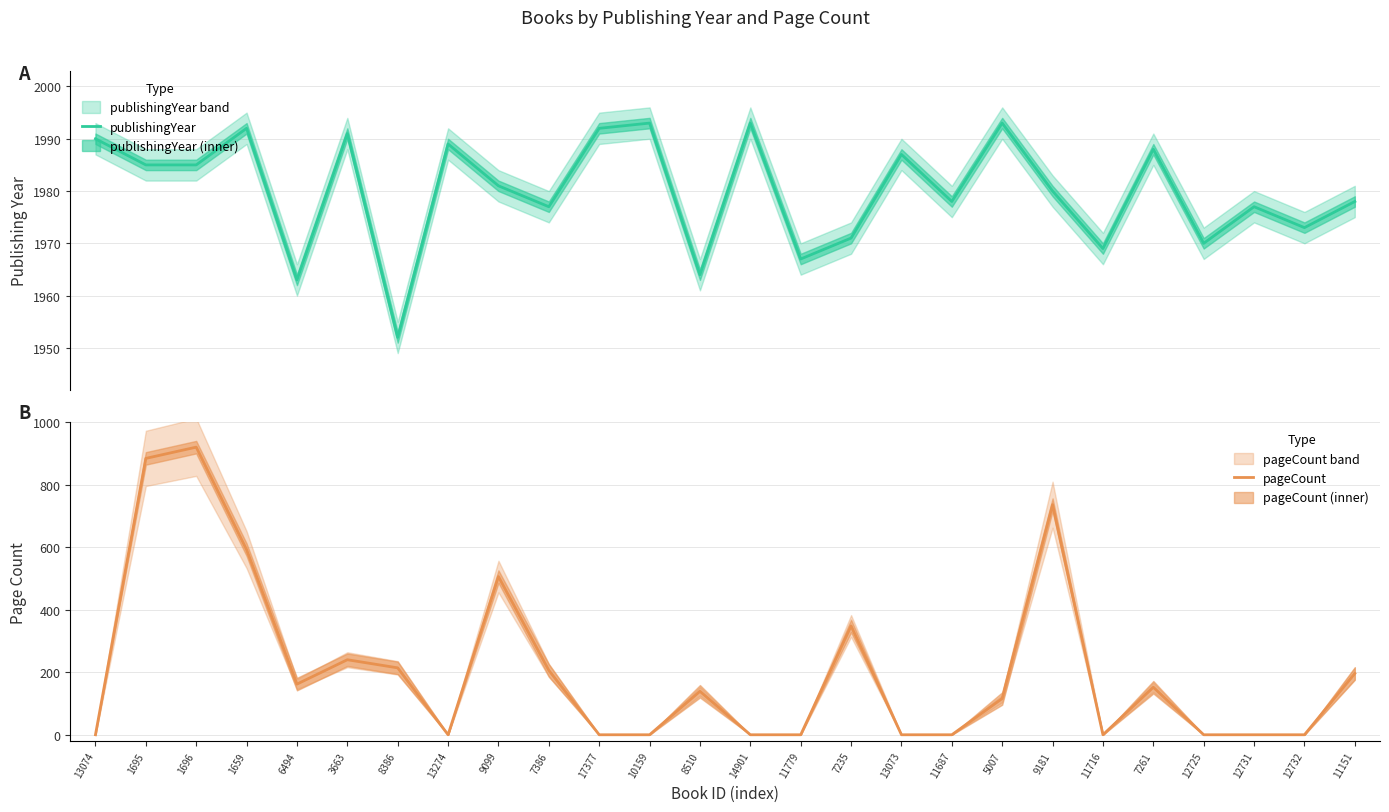

What is the label of the 10th point from the right?

13073